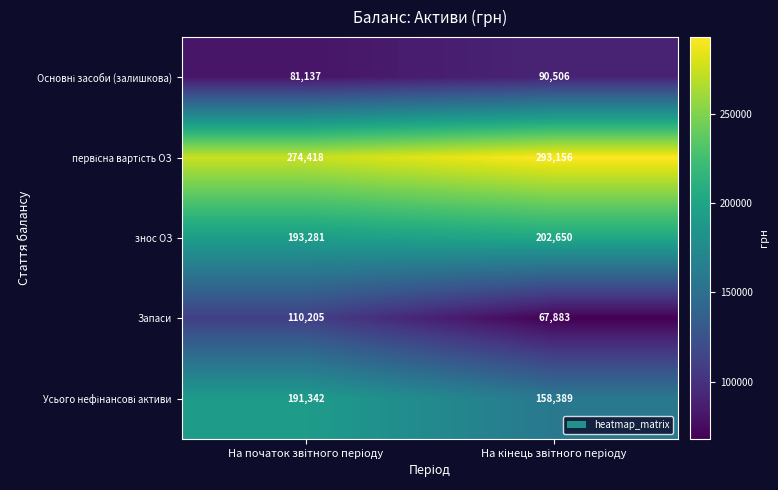

What is the smallest value displayed?

67883